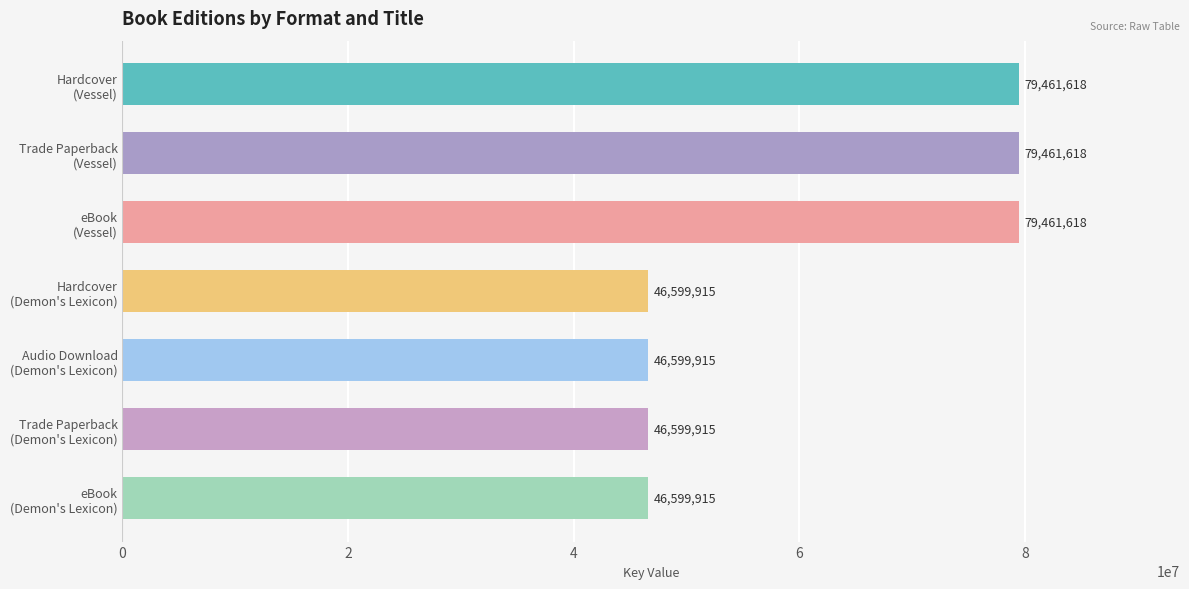

Are the bars grouped side by side (vs. stacked)?

No